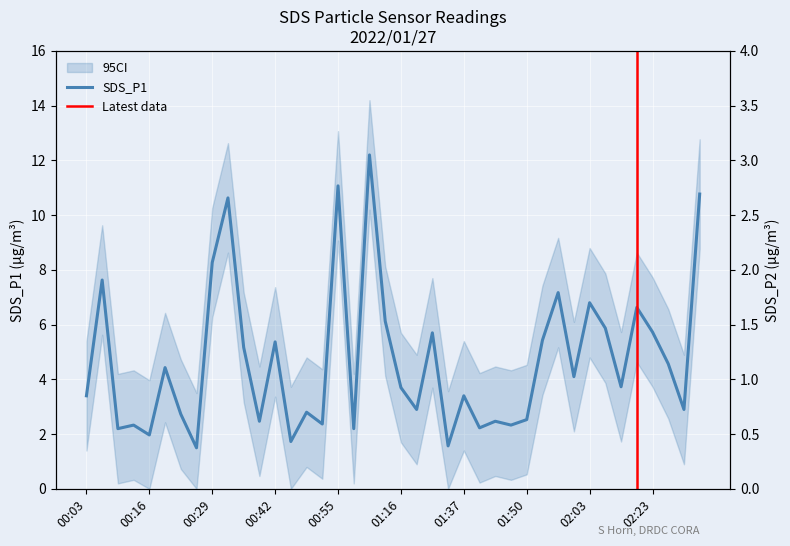

True or false: SDS_P2 has a value of 1.7 at 00:03.

True